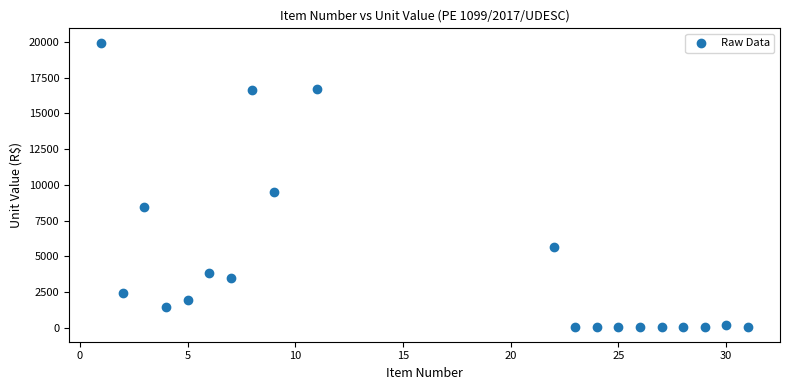

What Y value in the scatter plot is closest to 9985?

9500.0